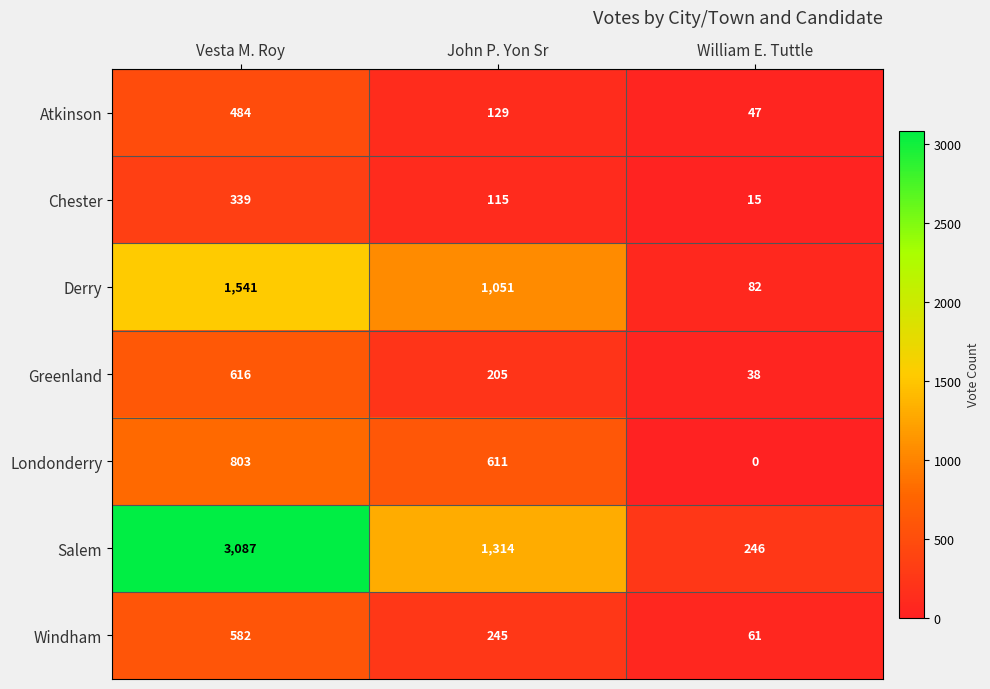

Count the number of data series in this chart.

7